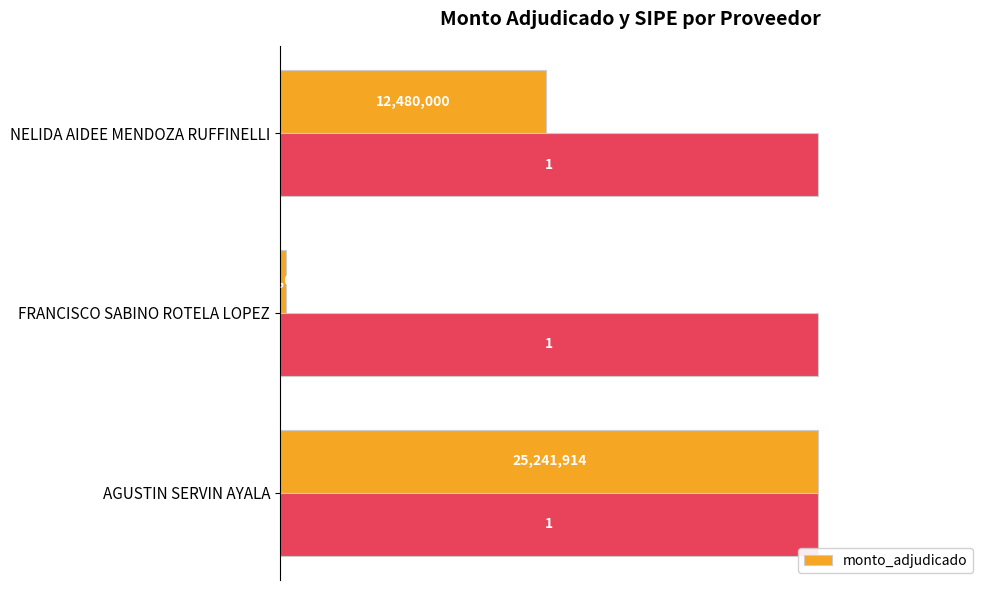

What is the difference between the monto_adjudicado values at FRANCISCO SABINO ROTELA LOPEZ and AGUSTIN SERVIN AYALA?

1.0